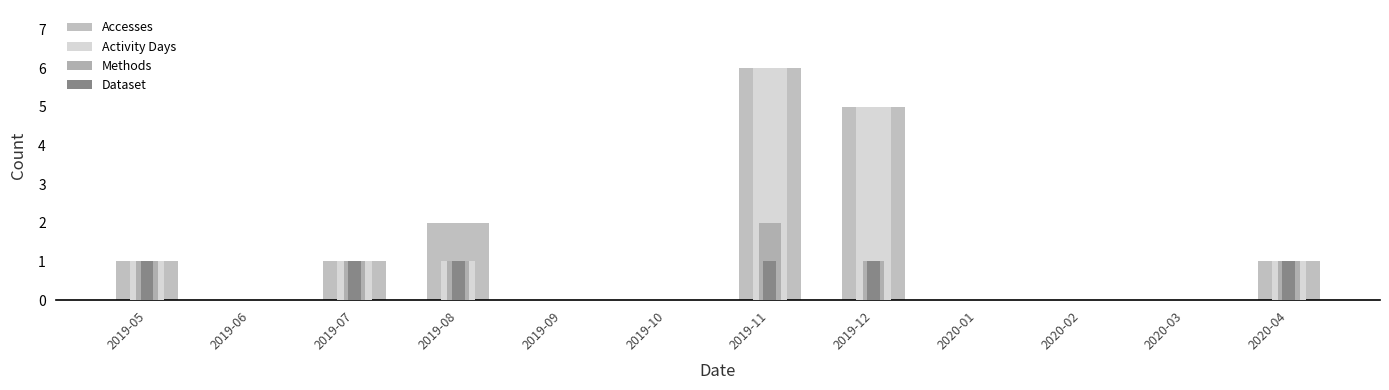

Which series changed the most between 2019-10 and 2020-01?

Accesses